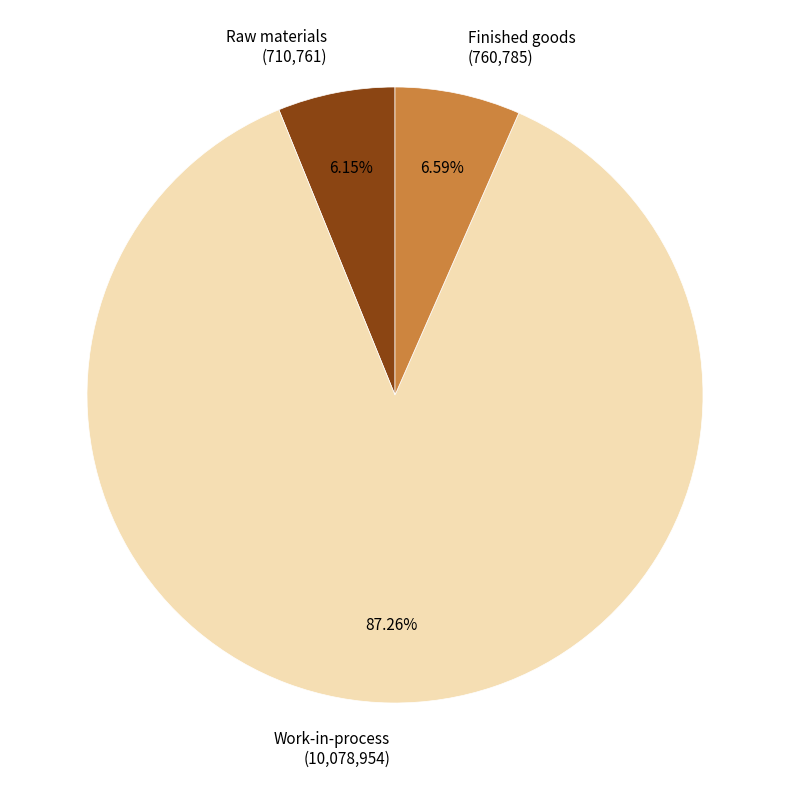

To the nearest percent, what percentage of the pie is Raw materials?

6%